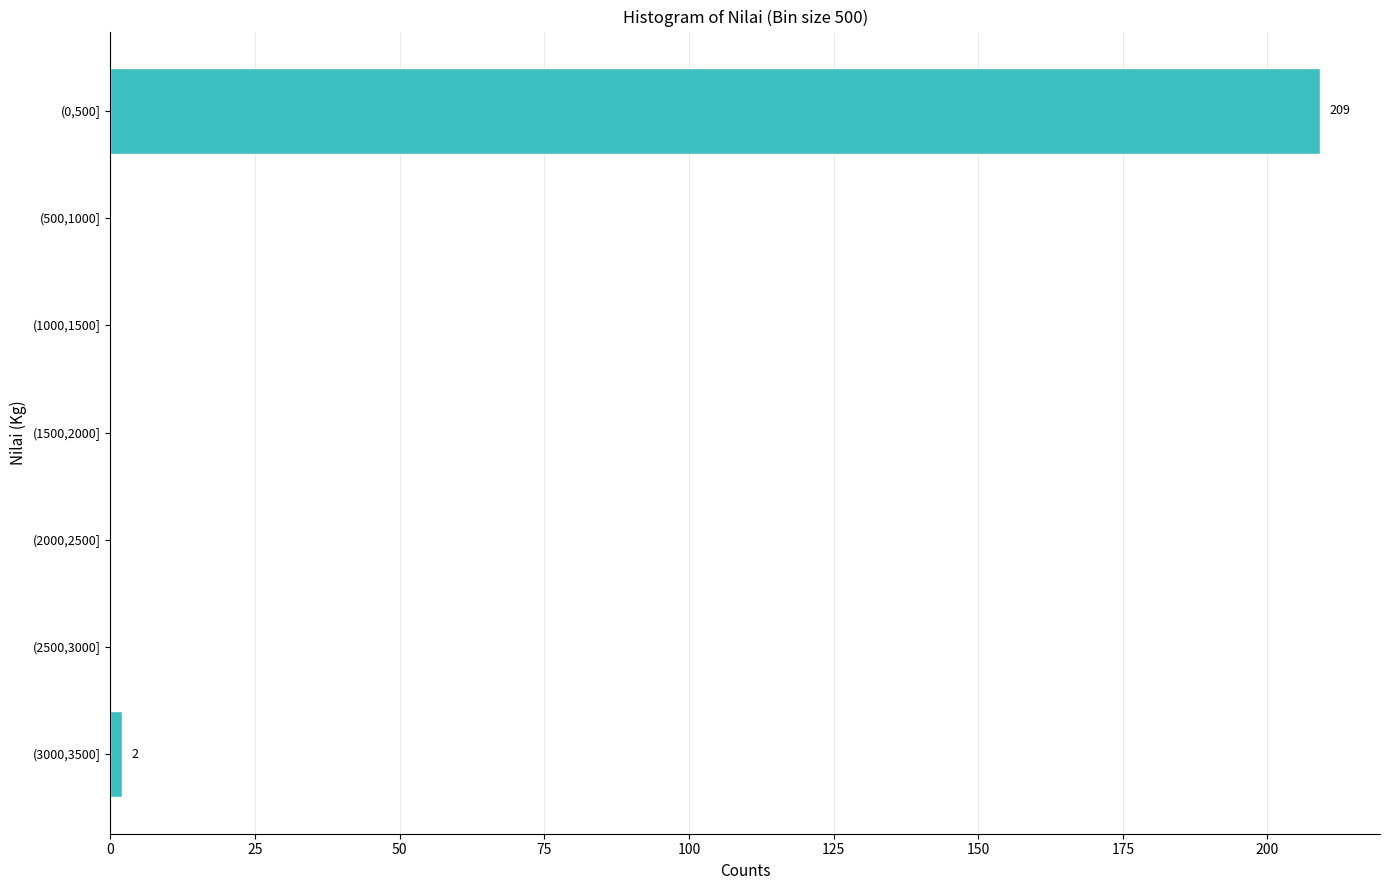

Reading top to bottom, transcribe all the data shown in this chart.

(0,500]=209	(500,1000]=0	(1000,1500]=0	(1500,2000]=0	(2000,2500]=0	(2500,3000]=0	(3000,3500]=2